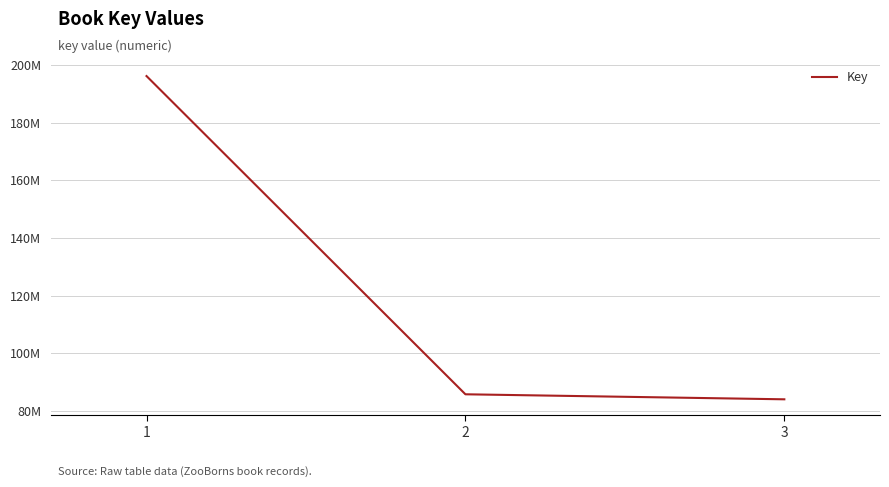

What is the change in value from 1 to 2?

-110369425